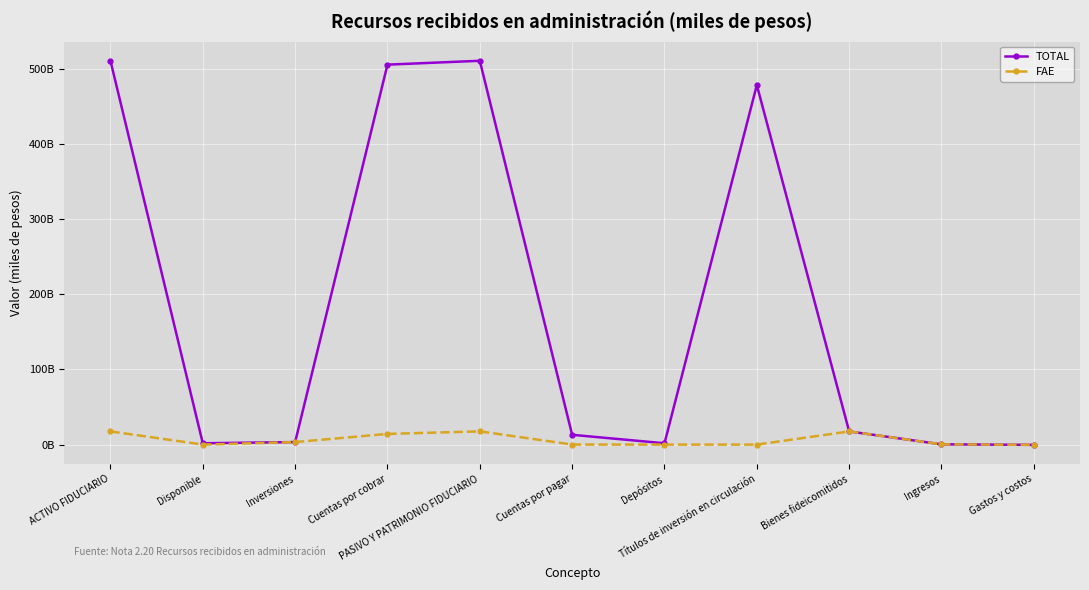

What is the average value of the FAE series?

6394872337